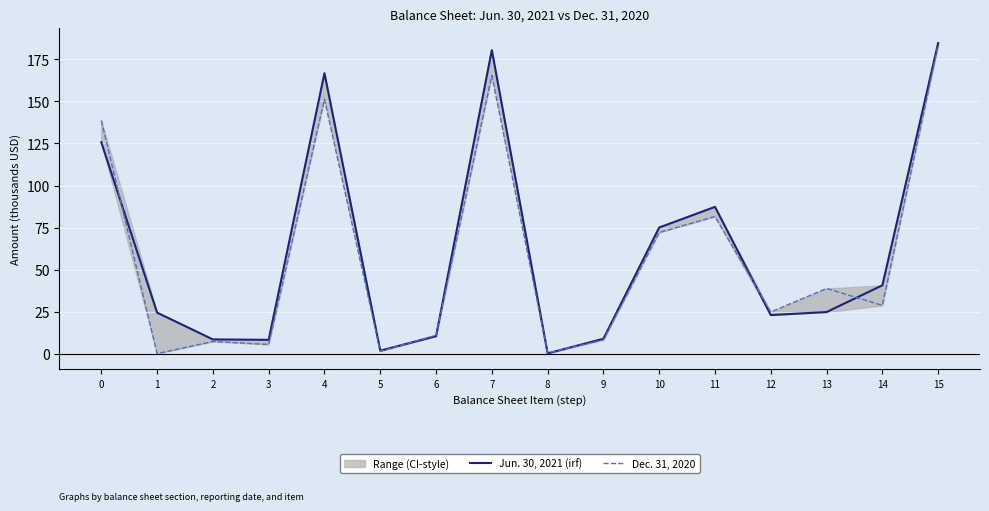

The Dec. 31, 2020 series shows 84.6 at 4. True or false?

False